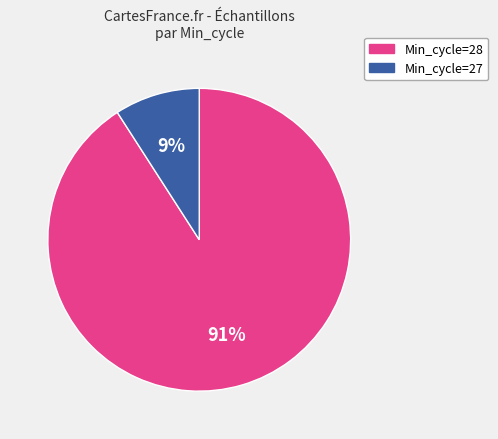

To the nearest percent, what percentage of the pie is Min_cycle=27?

9%